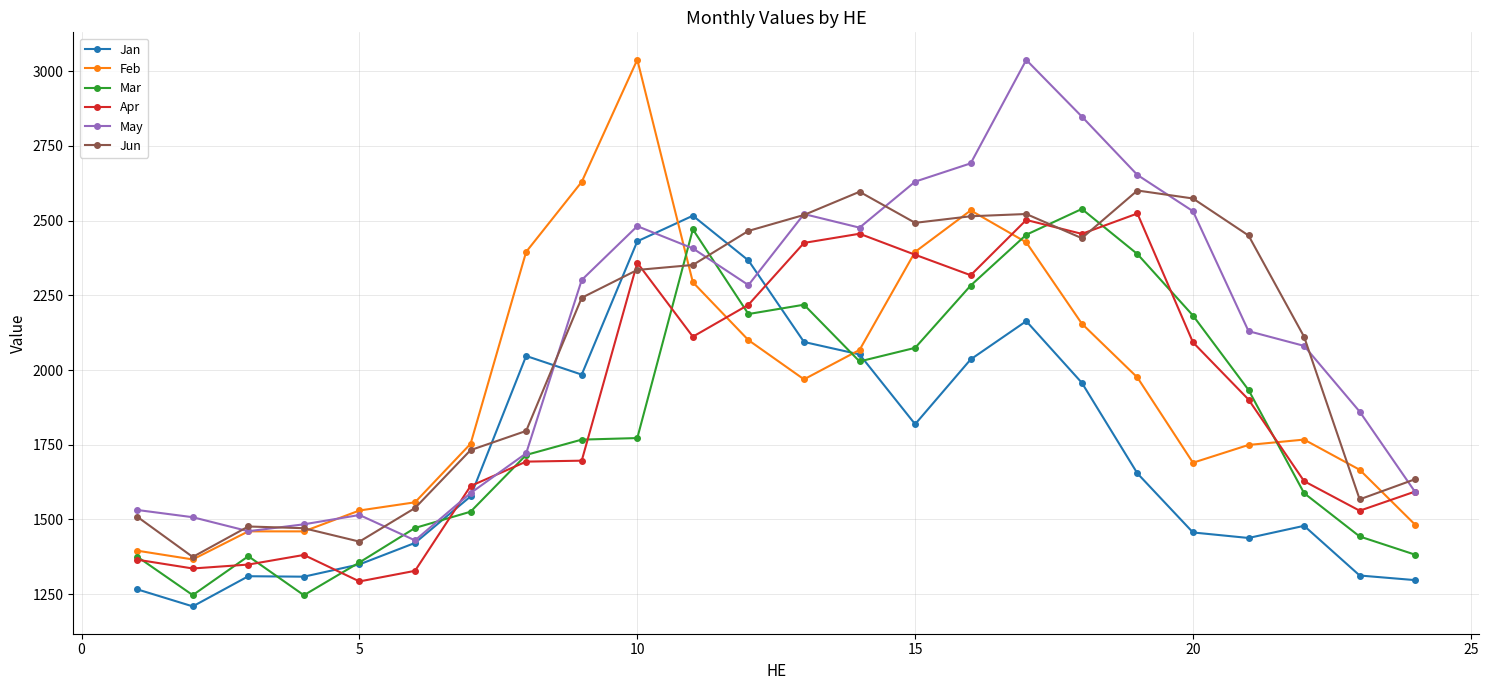

What is the value of the Apr point at the 5th from the left?

1292.4